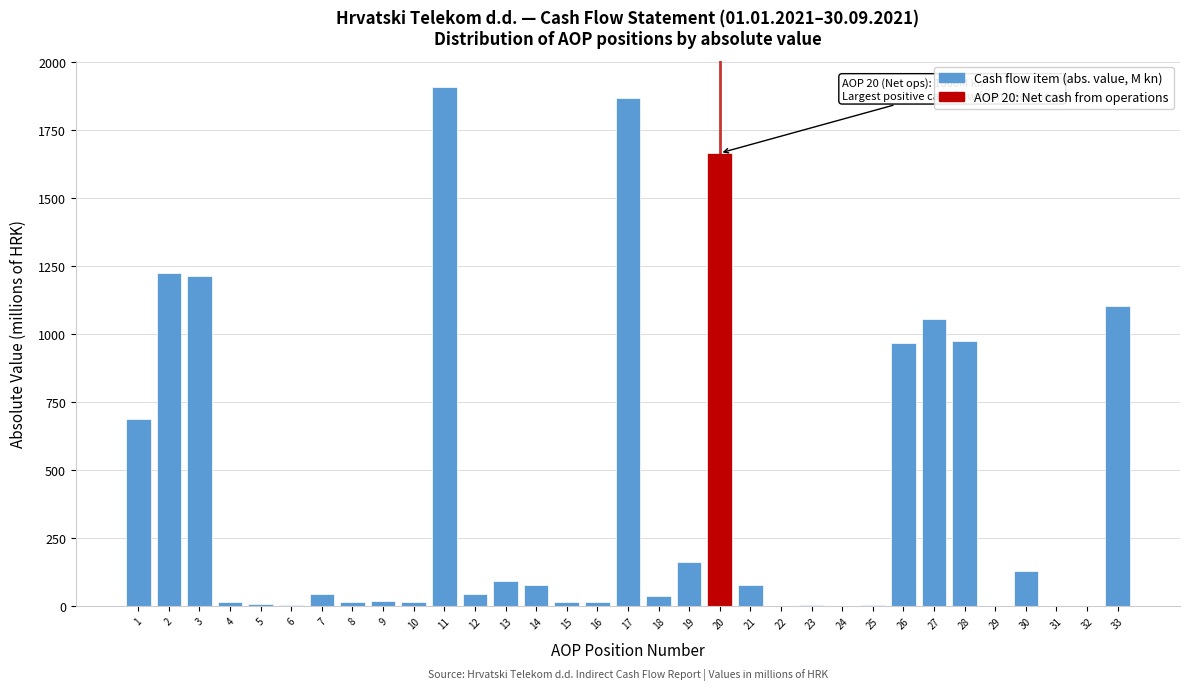

What is the greatest value displayed?

1910.2